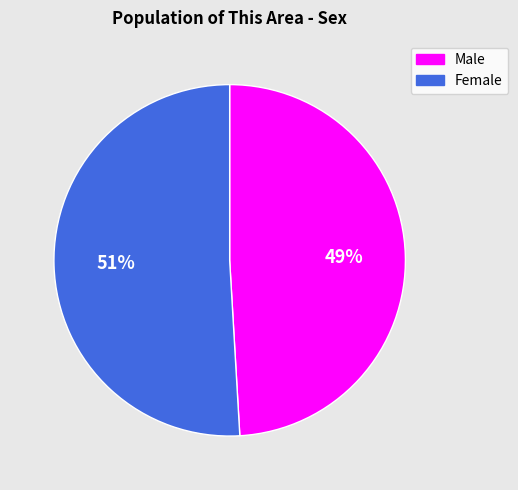

To the nearest percent, what percentage of the pie is Male?

49%